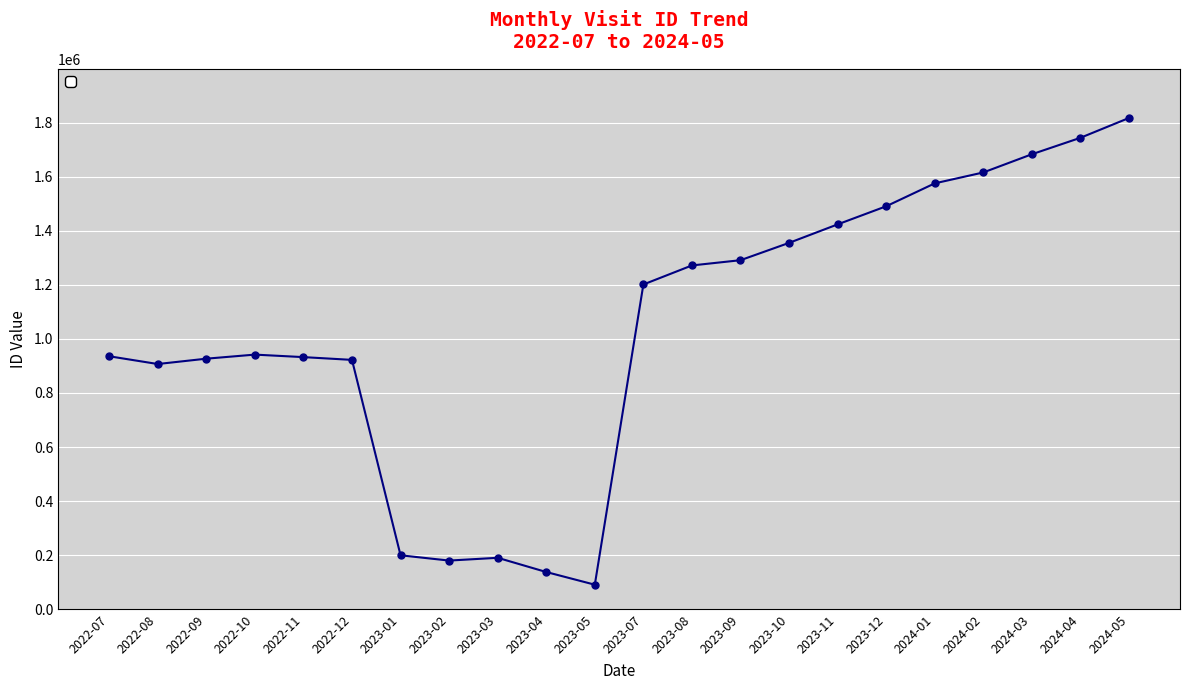

What is the sum of the values at 2023-02 and 2023-03?

370115